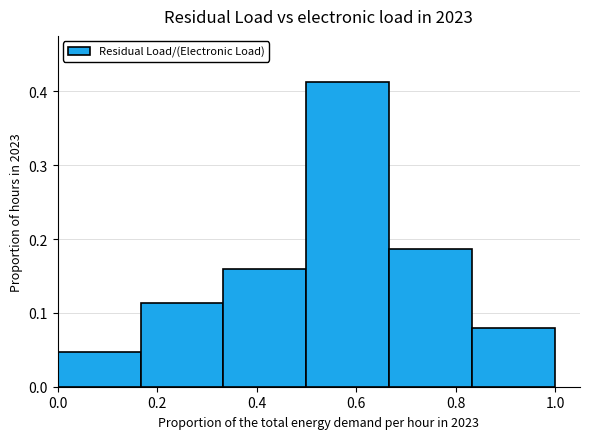

What is the height of the bar covering 0.00 to 0.16 on the x-axis? Neither the bar edges nor the heights are printed on the chart, so give them approximately, as read against the axes.

0.05